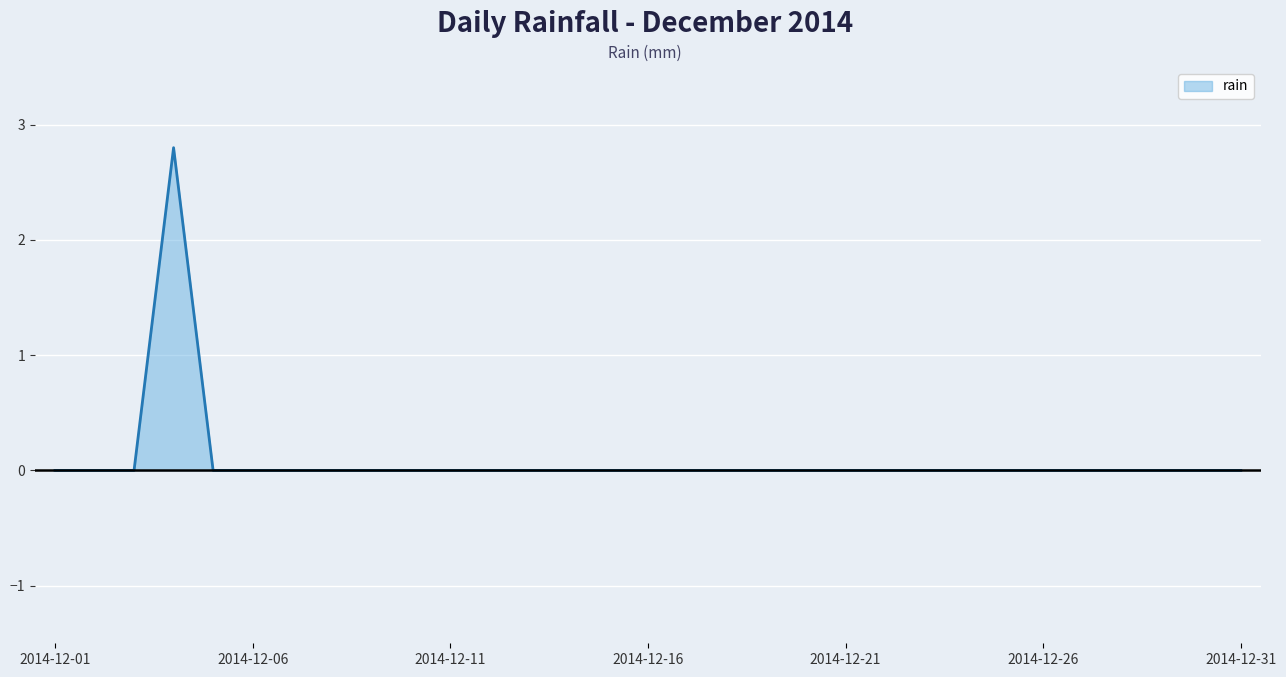

What is the difference between the maximum and minimum values?

2.8